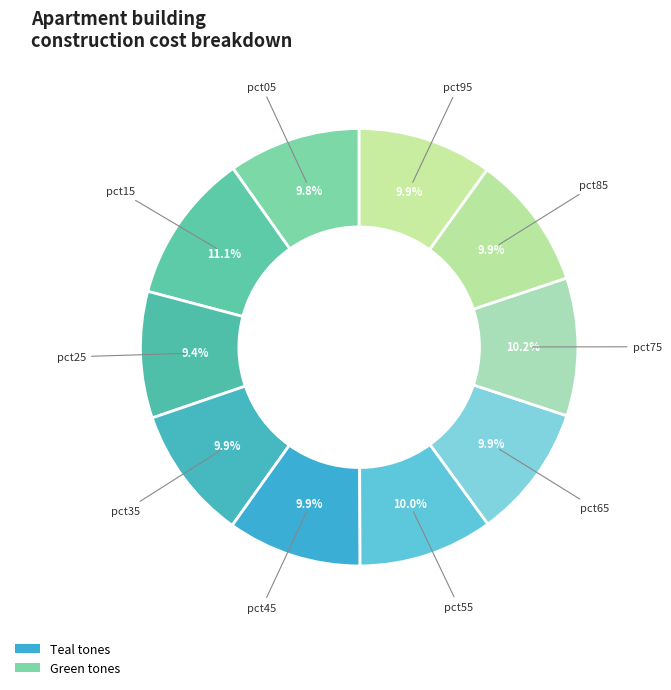

To the nearest percent, what is the difference between the largest and smallest slice percentages?

2%